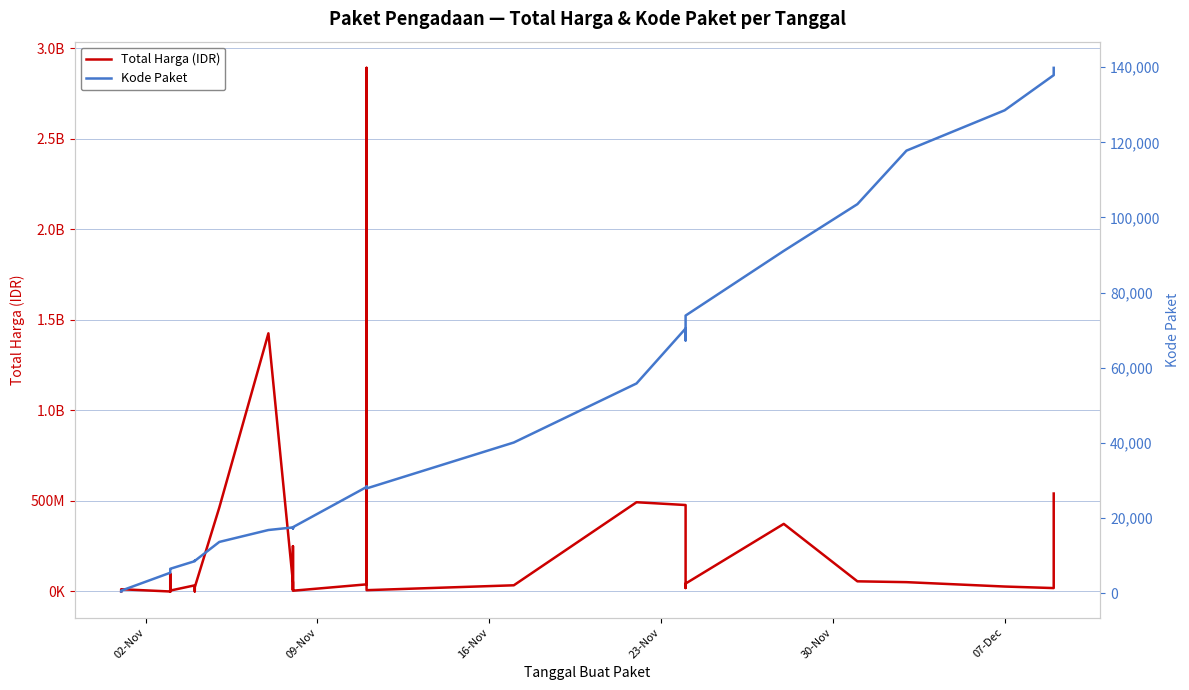

Which series has the largest total across all categories?

Total Harga (IDR)